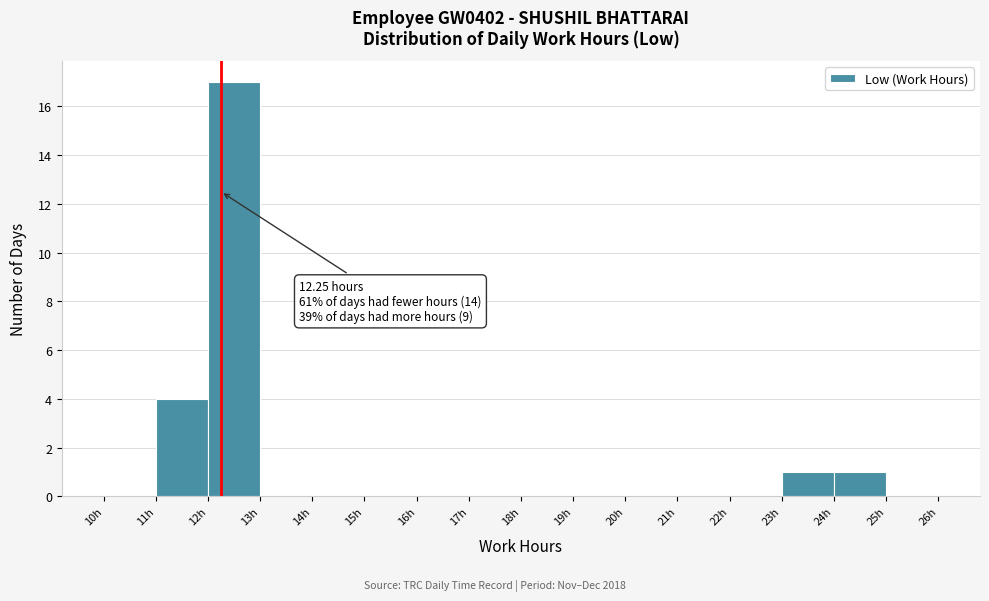

Which range on the x-axis has the tallest bar?

12 to 13